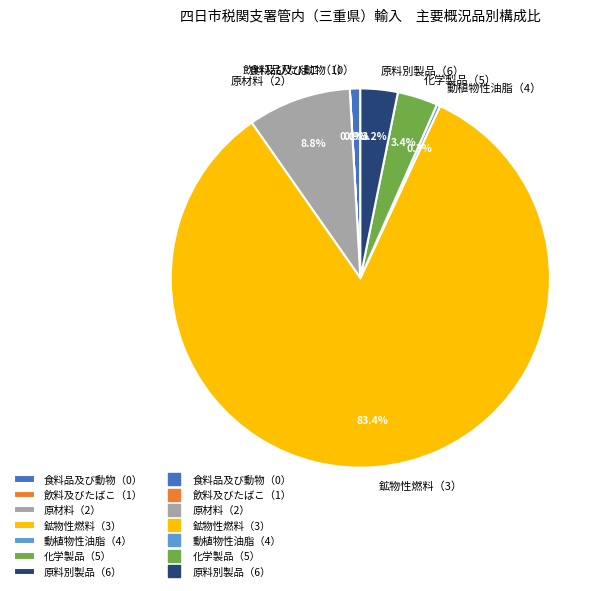

Which slice is the largest?

鉱物性燃料（3）